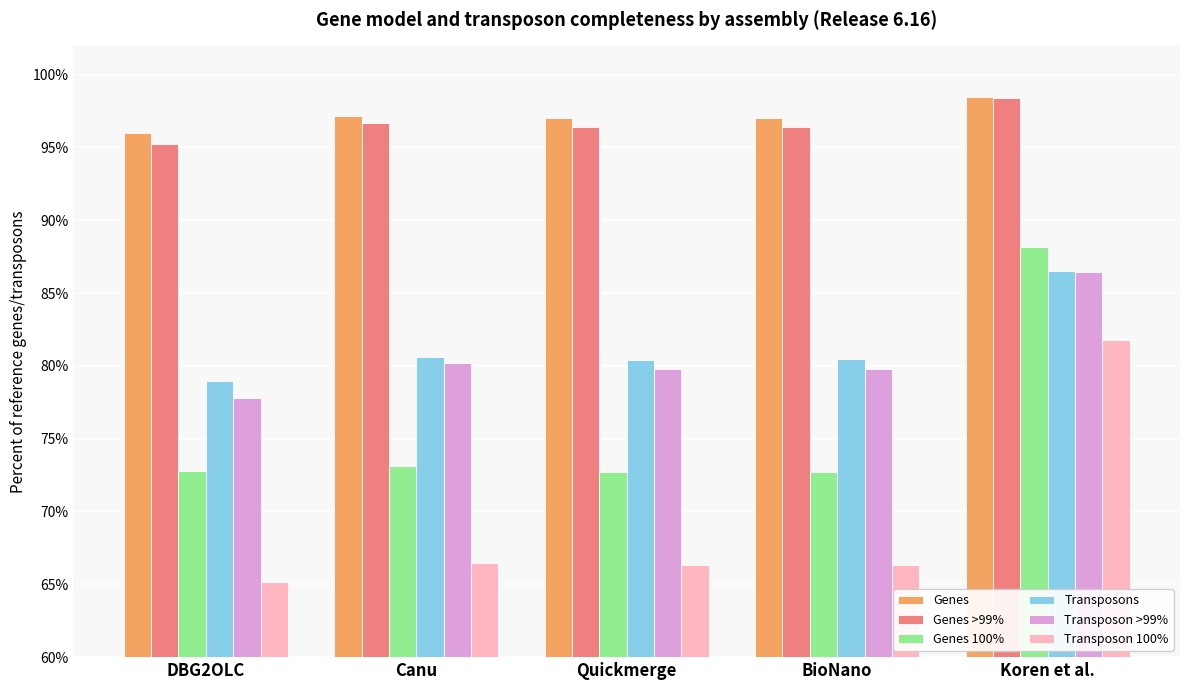

Rank the series by their maximum value, from lowest to highest.

Transposon 100%, Transposon >99%, Transposons, Genes 100%, Genes >99%, Genes